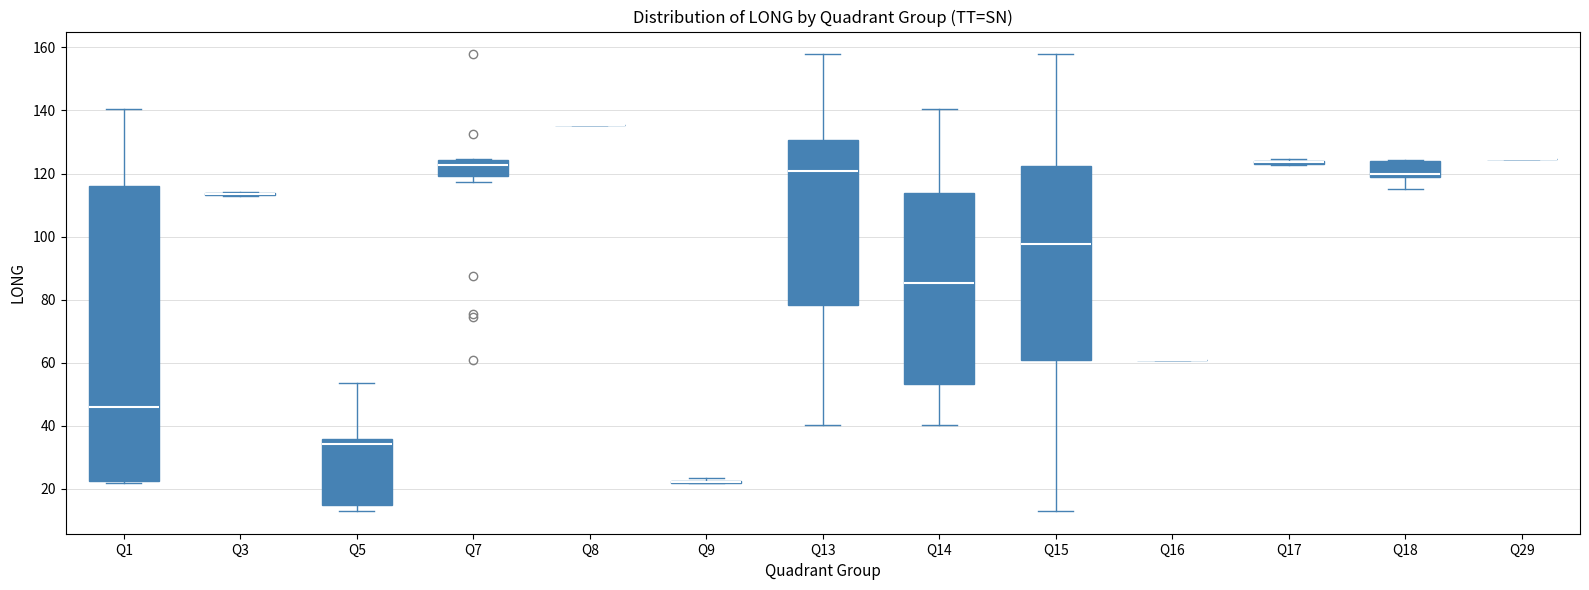

Reading left to right, transcribe this box plot: for each box, give where its median line is, the range the box spans, and where its two whiskers end, as read against the y-axis. The values are not printed on the chart, so give them approximately, as read against the axis.

Q1: median 46, box 22 to 116, whiskers 22 (just below the box's lower edge) to 140
Q3: box collapsed to a line at 114, whiskers 112 to 114
Q5: median 34, box 14 to 36, whiskers 14 (just below the box's lower edge) to 54
Q7: median 122, box 120 to 124, whiskers 118 to 124
Q8: box collapsed to a line at 136, whiskers 136 to 136
Q9: box collapsed to a line at 22, whiskers 22 to 24
Q13: median 120, box 78 to 130, whiskers 40 to 158
Q14: median 86, box 54 to 114, whiskers 40 to 140
Q15: median 98, box 60 to 122, whiskers 14 to 158
Q16: box collapsed to a line at 60, whiskers 60 to 60
Q17: box collapsed to a line at 124, whiskers 122 to 124
Q18: median 120 (just above the box's lower edge), box 120 to 124, whiskers 116 to 124
Q29: box collapsed to a line at 124, whiskers 124 to 124